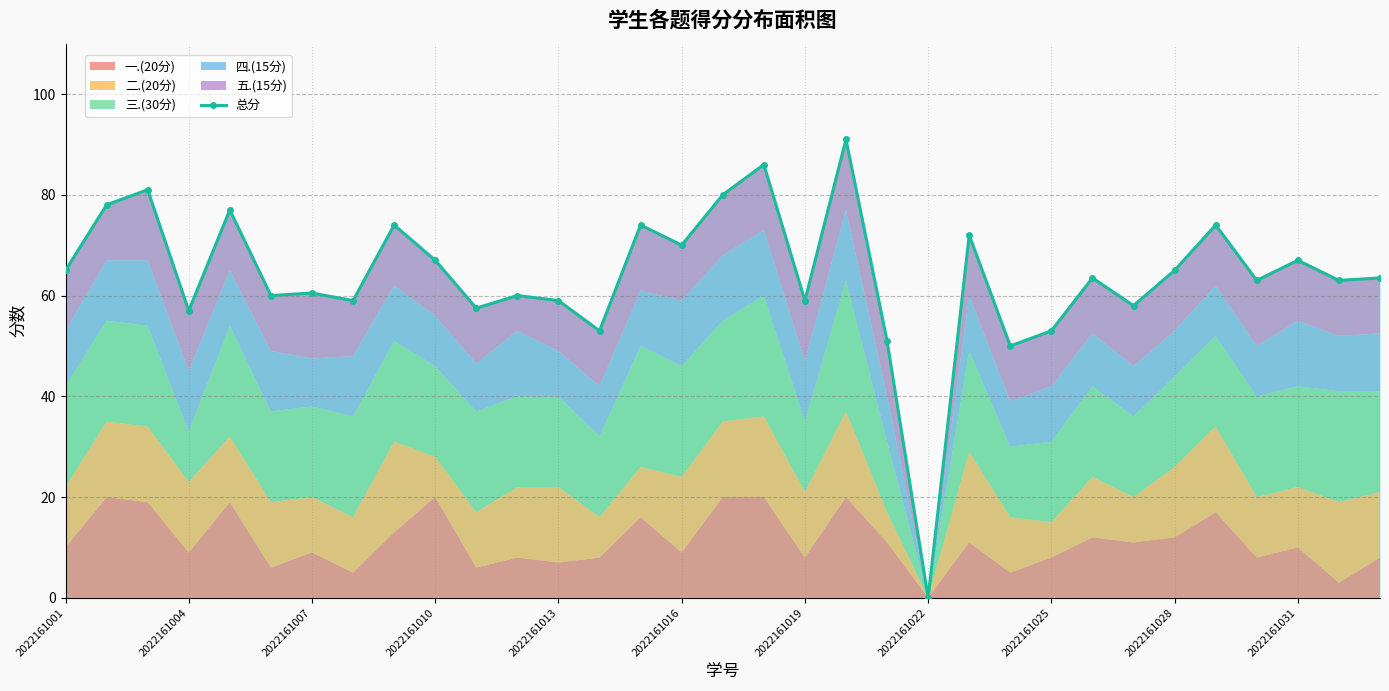

How many lines are shown in the chart?

1